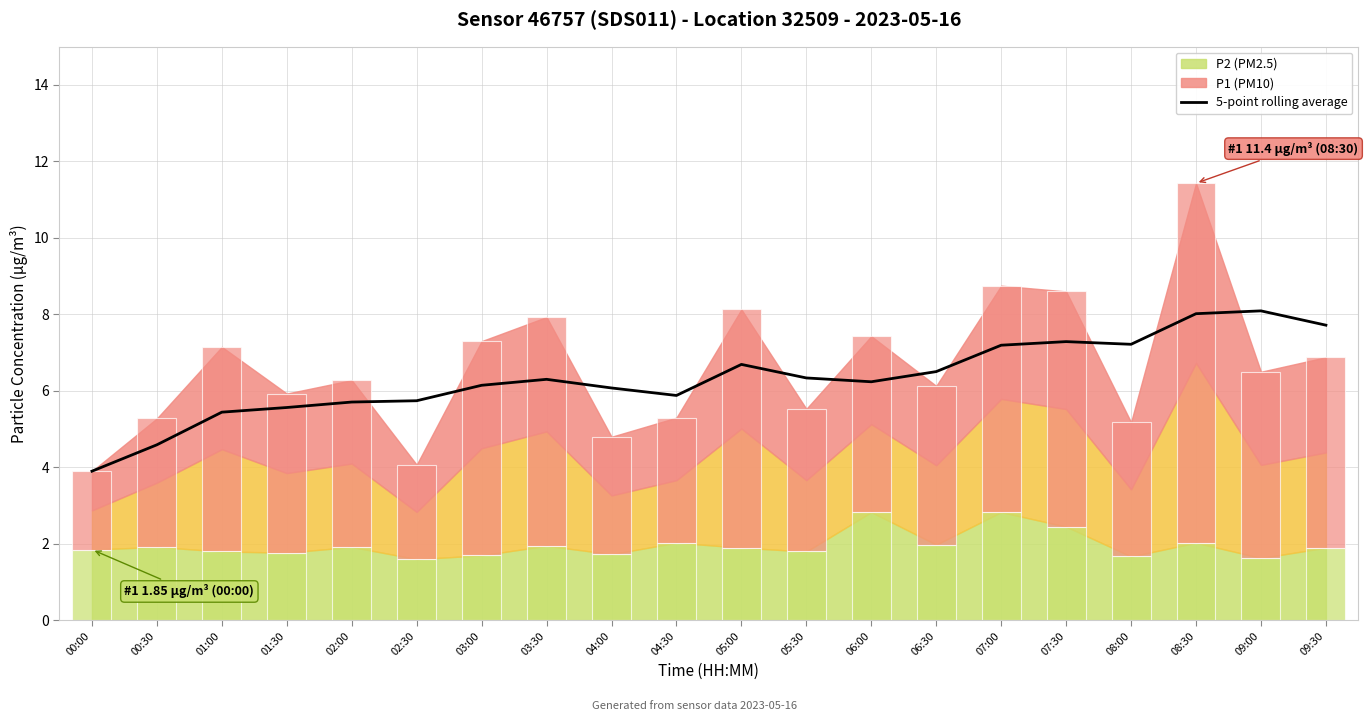

What is the sum of all values?

126.7